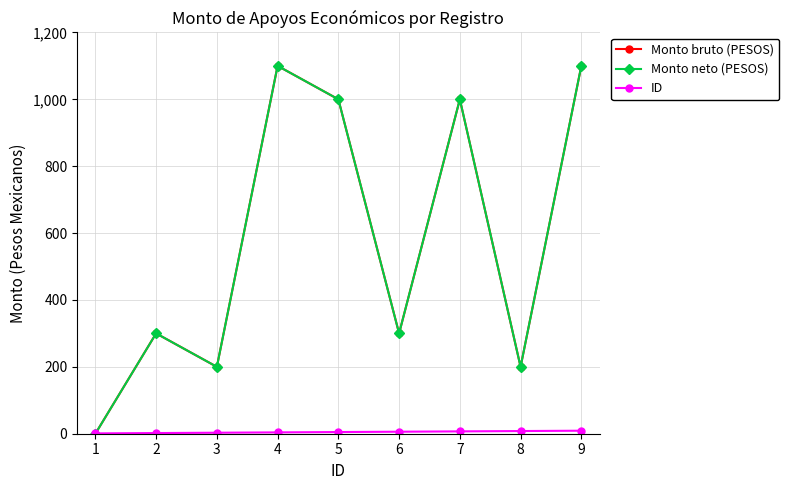

How many lines are shown in the chart?

3